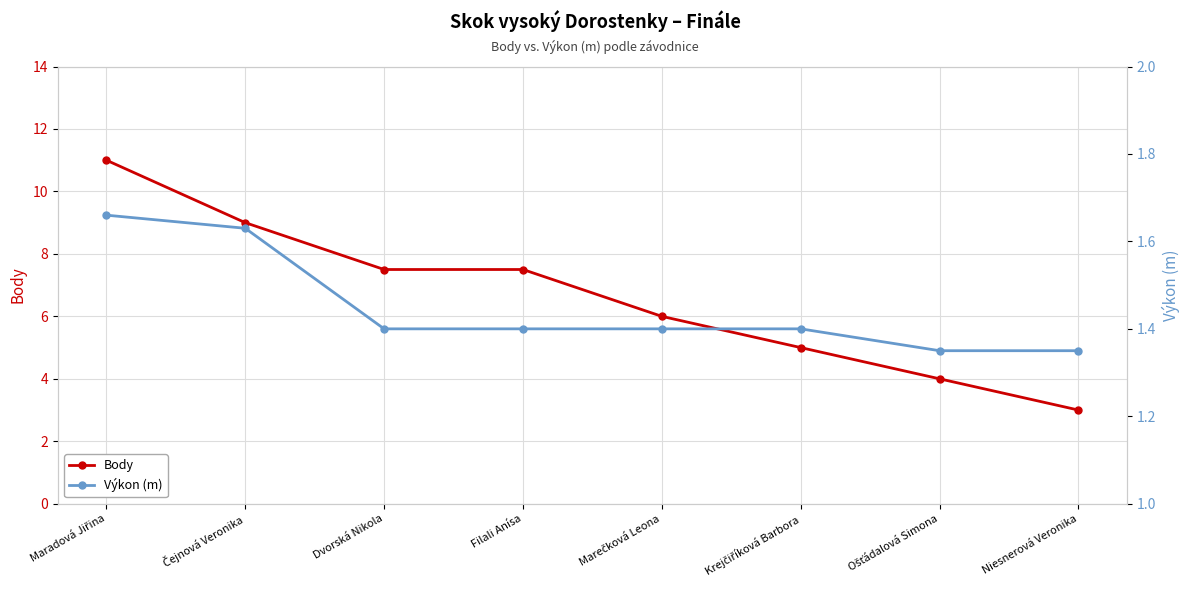

Between Maradová Jiřina and Ošťádalová Simona, which series saw the biggest shift?

Body